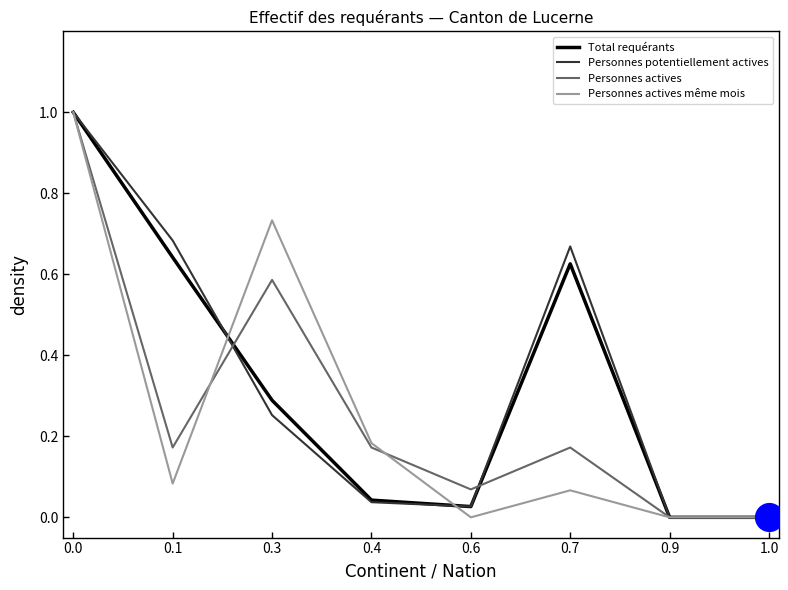

What position from the right is 0.6?

4